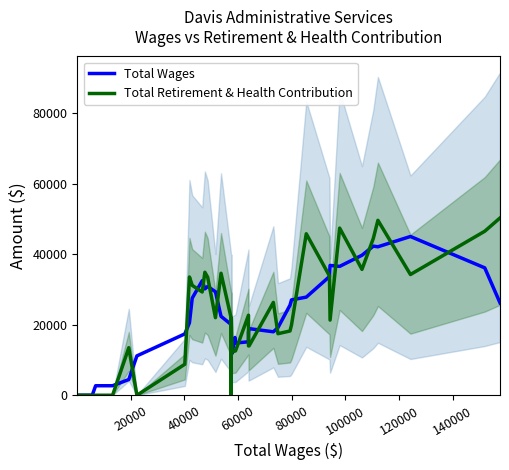

Reading right to left, list all the values displayed in this chart.

Total Wages: 26188.8	36103.8	44993.8	42080.6	42258.2	39676.2	36525.6	36788.6	33638.0	27805.8	27033.2	25530.8	19174.6	17987.2	18881.8	17908.6	15150.4	14804.2	16376.8	11839.8	13683.6	18094.2	20041.0	22364.0	29335.4	30829.4	30142.8	32449.0	27512.6	20541.2	17383.2	11155.4	4451.8	2695.8	2695.8	0.0	0.0	0.0	0.0
Total Retirement & Health Contribution: 50240.0	46485.0	34219.0	49575.0	44450.0	35674.0	47373.0	21309.0	33822.0	45765.0	19921.0	18212.0	17446.0	26310.0	13984.0	13984.0	22685.0	12580.0	12519.0	12253.0	21847.0	0.0	21799.0	34572.0	21987.0	33462.0	34857.0	29269.0	31139.0	33518.0	8780.0	0.0	13479.0	0.0	0.0	0.0	0.0	0.0	0.0